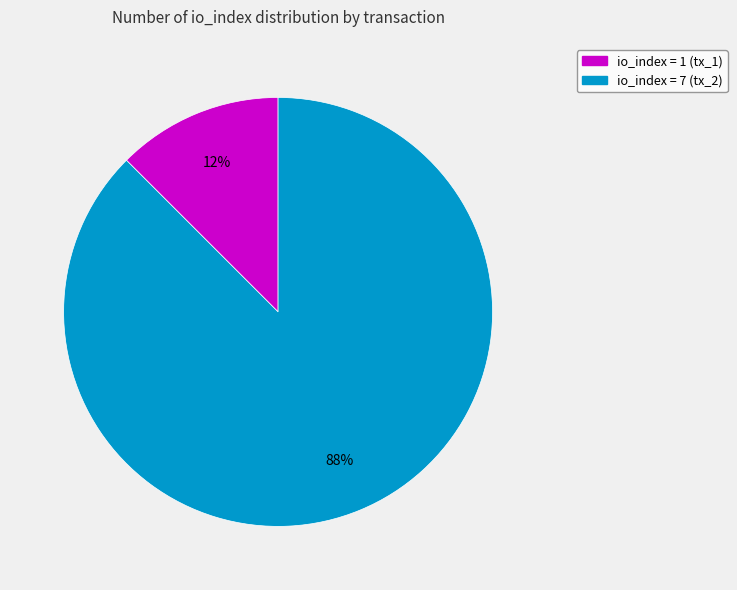

To the nearest percent, what is the average slice percentage?

50%